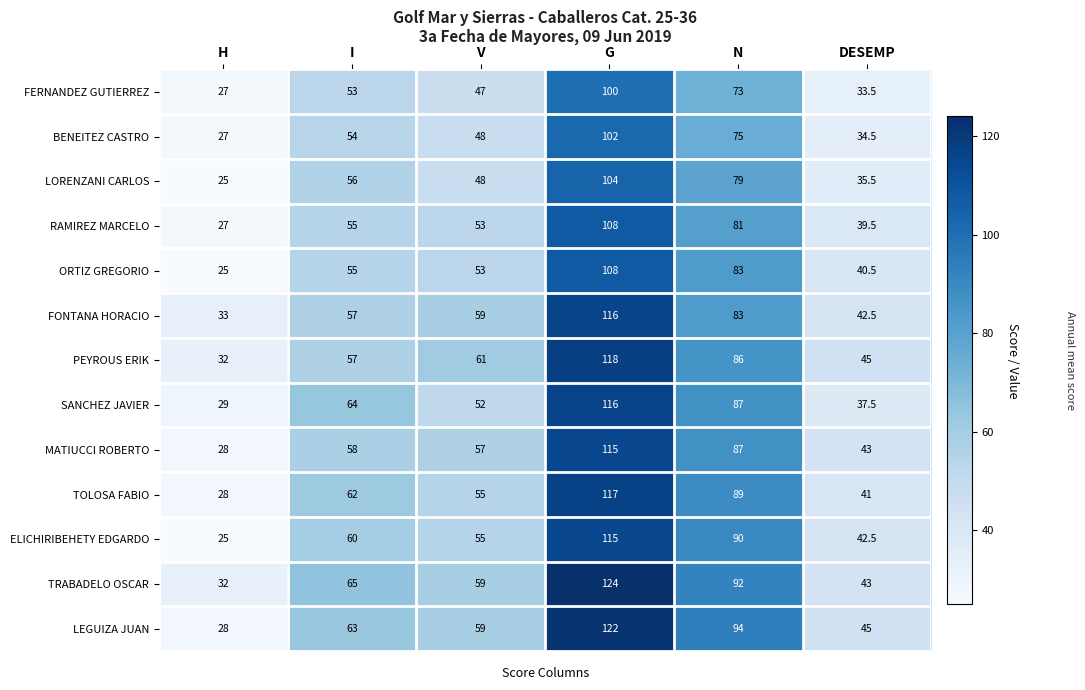

How many categories are shown in the chart?

6